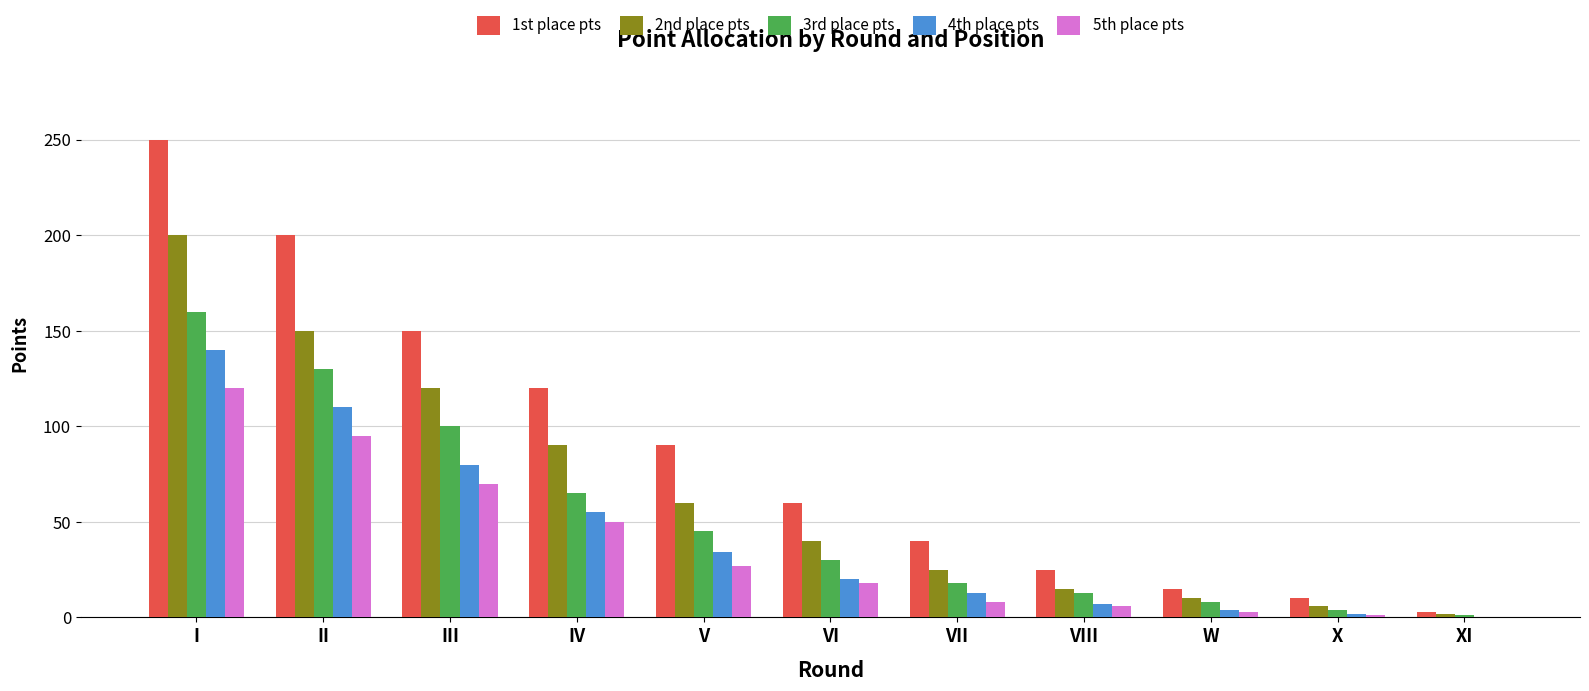

What is the total value across all series at IV?

380